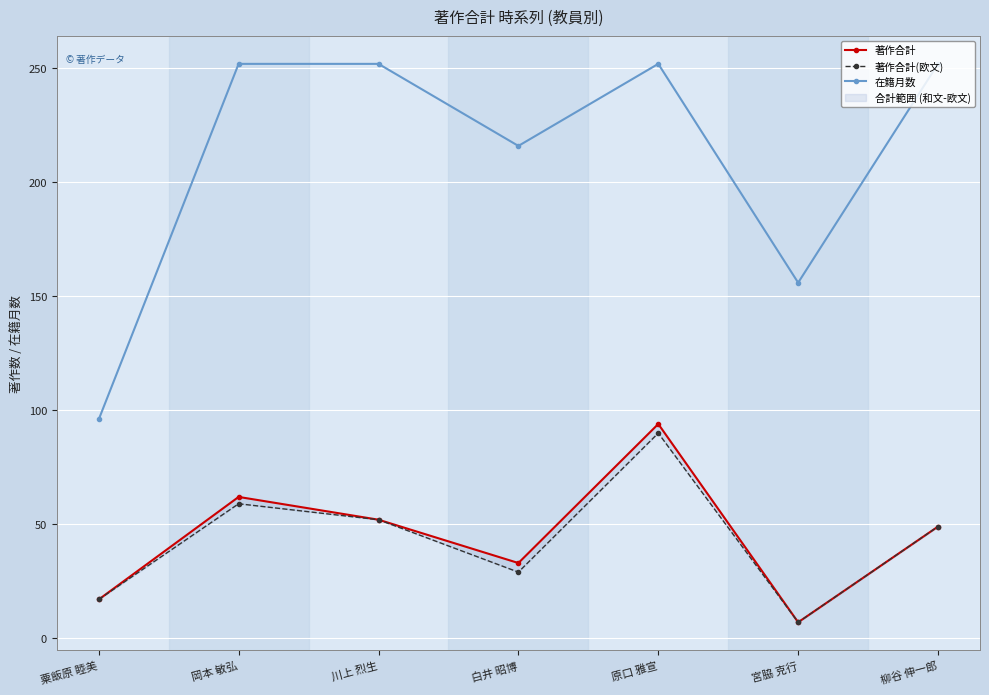

What is the difference between the maximum and second lowest values in the 著作合計(欧文) series?

73